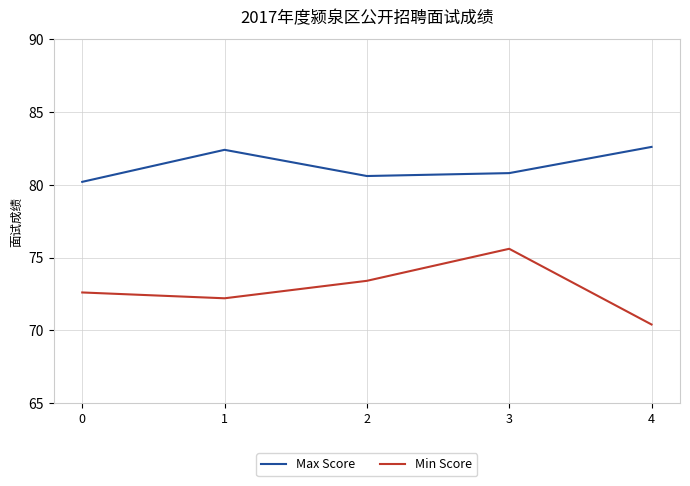

What is the difference between the Min Score values at 2 and 3?

2.2